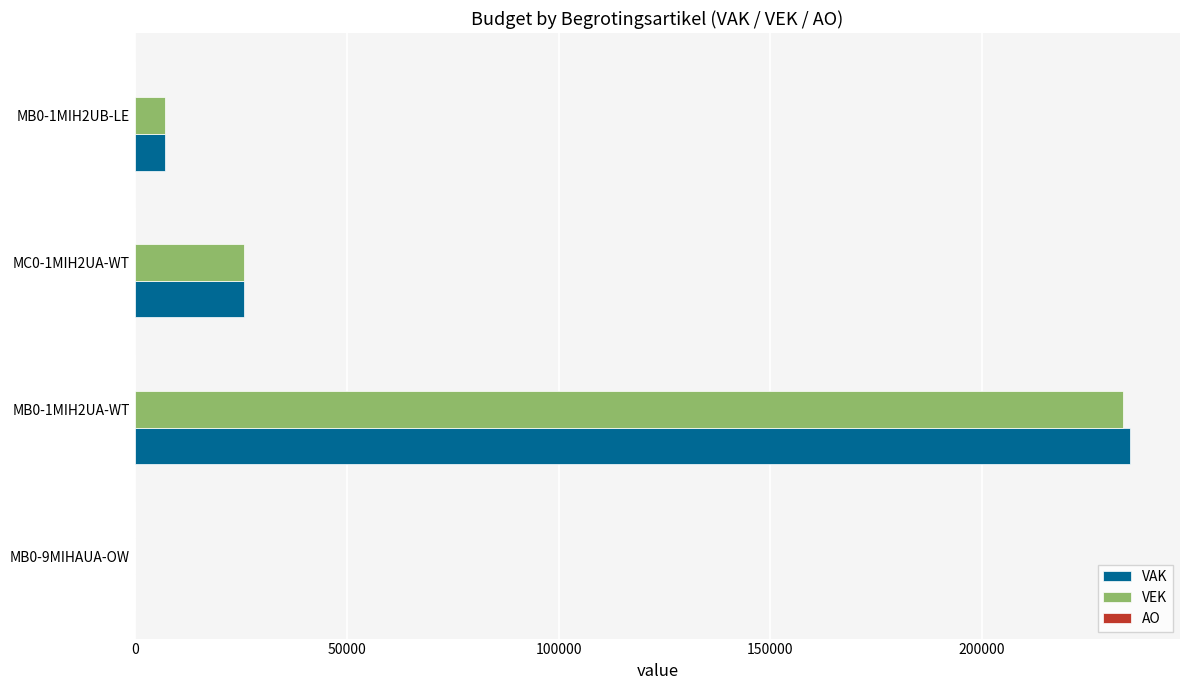

How many data points does each series have?

4